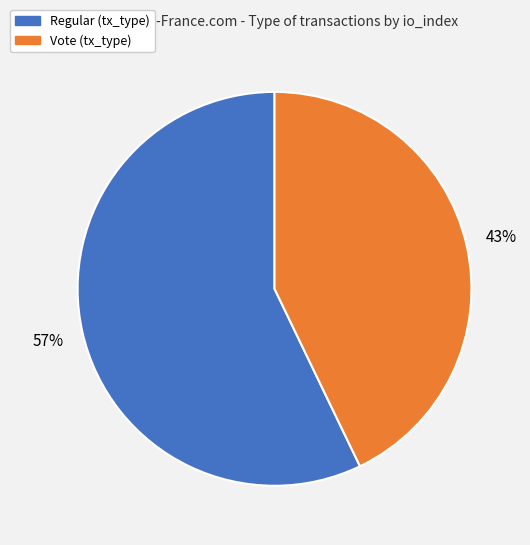

Do Regular and Vote together represent more than half of the pie?

Yes